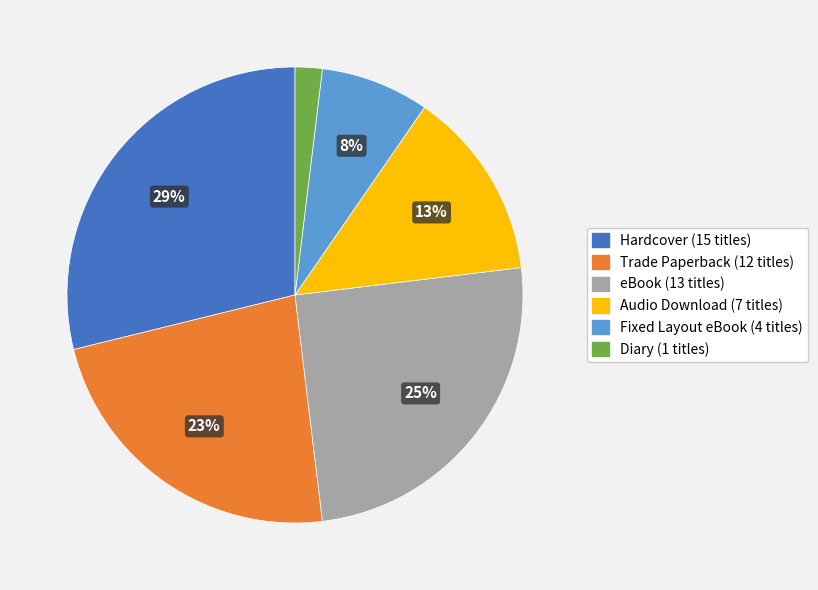

Rank the categories by value from lowest to highest.

Diary, Fixed Layout eBook, Audio Download, Trade Paperback, eBook, Hardcover